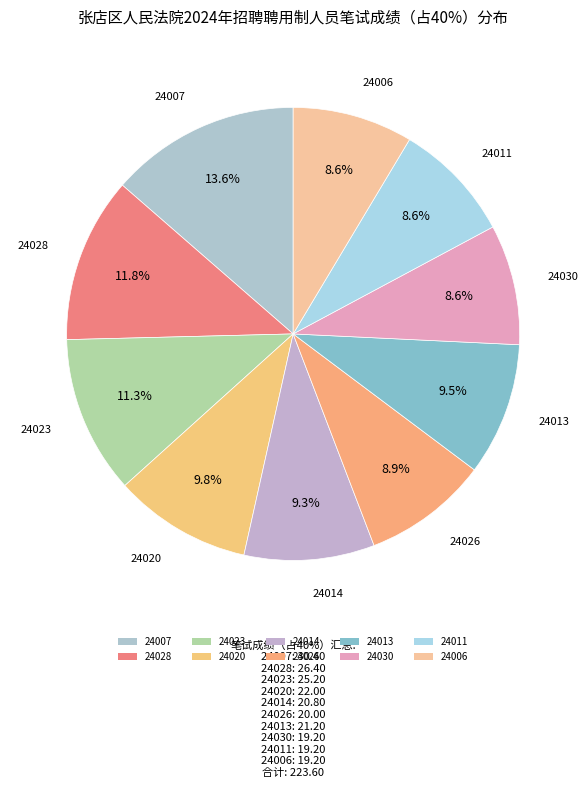

What percentage is the 24028 slice, to the nearest percent?

12%